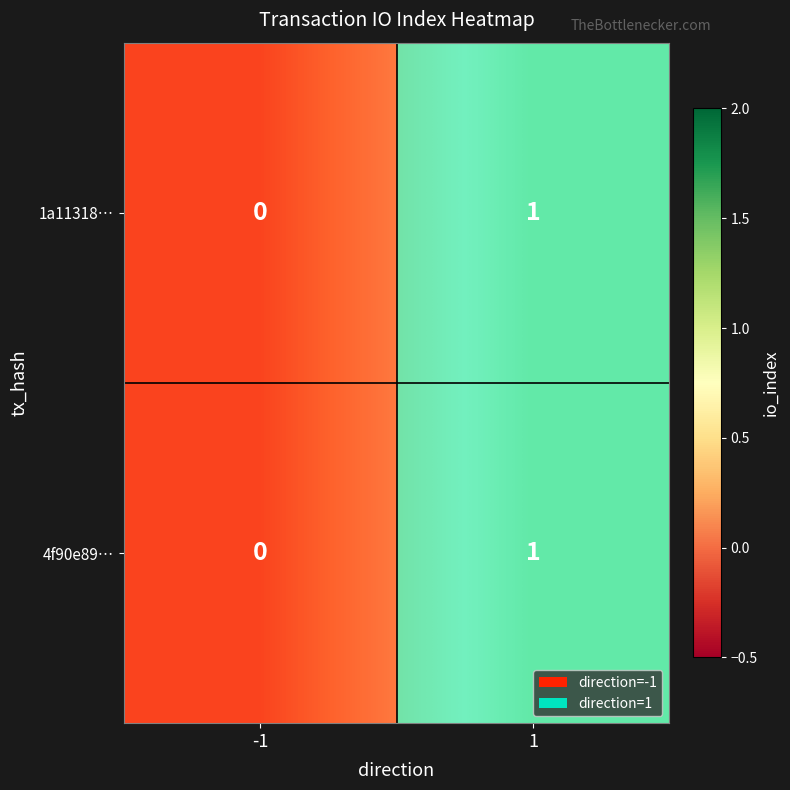

Rank the categories by 1a11318… value from lowest to highest.

-1, 1